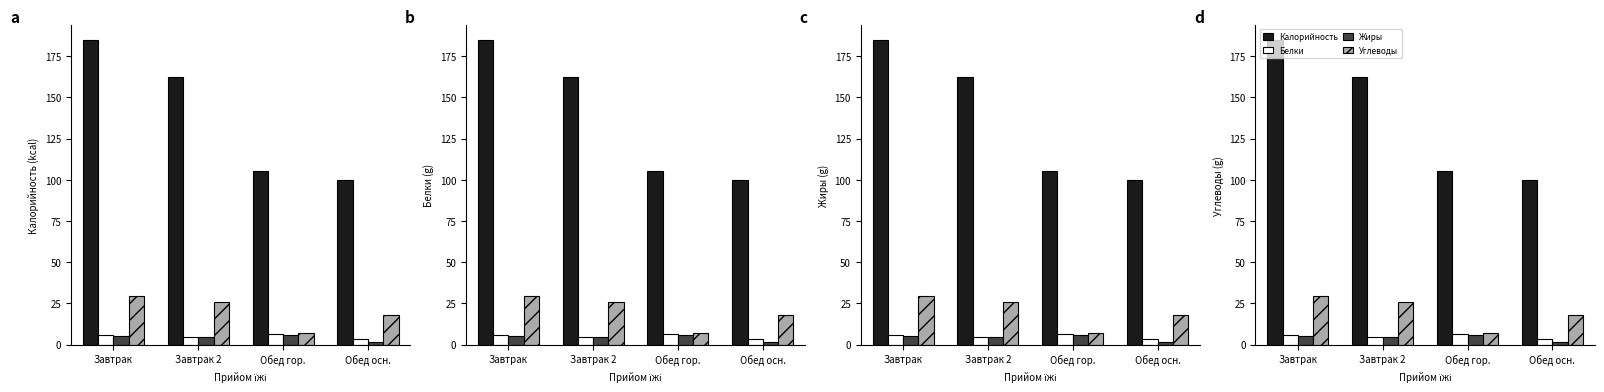

What is the value of the Калорийность bar at the 3rd from the left?

105.2